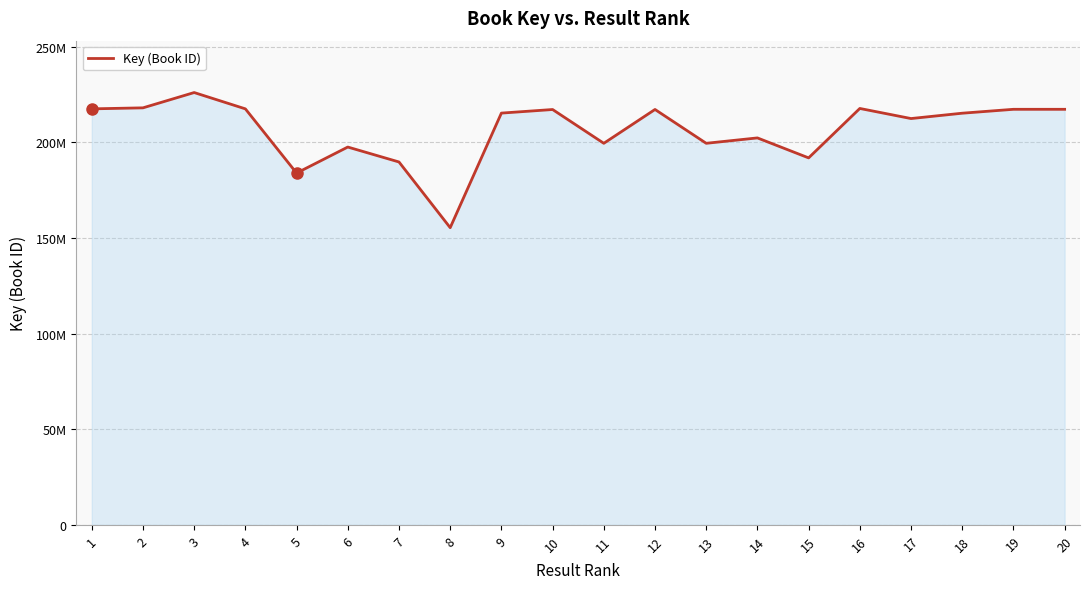

What is the change in value from 11 to 16?

+18211678